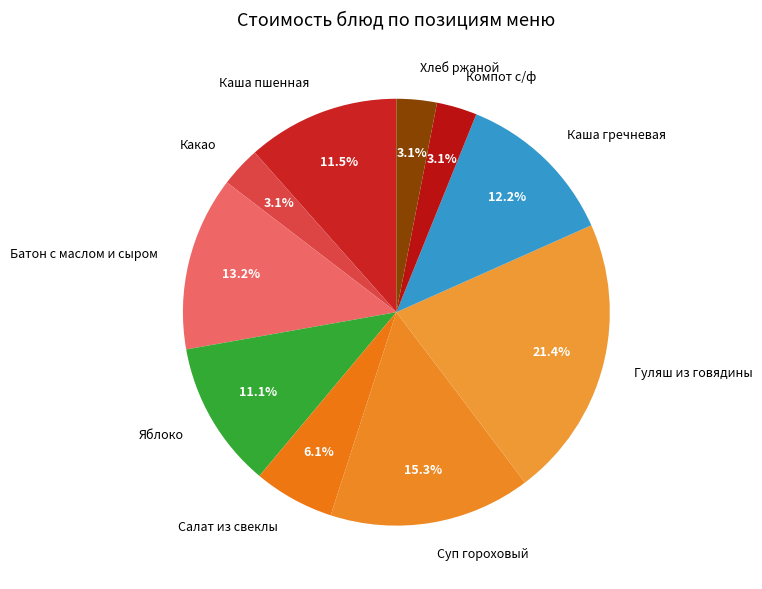

Which has a higher value, Суп гороховый or Каша пшенная?

Суп гороховый